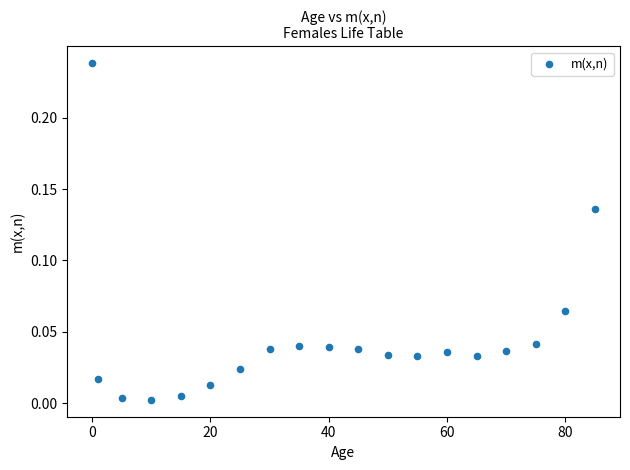

What is the range of X values (max minus min)?

85.0